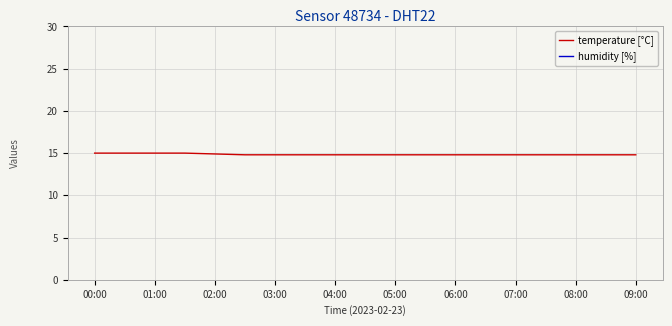

True or false: temperature [°C] has a value of 9.8 at 01:00.

False